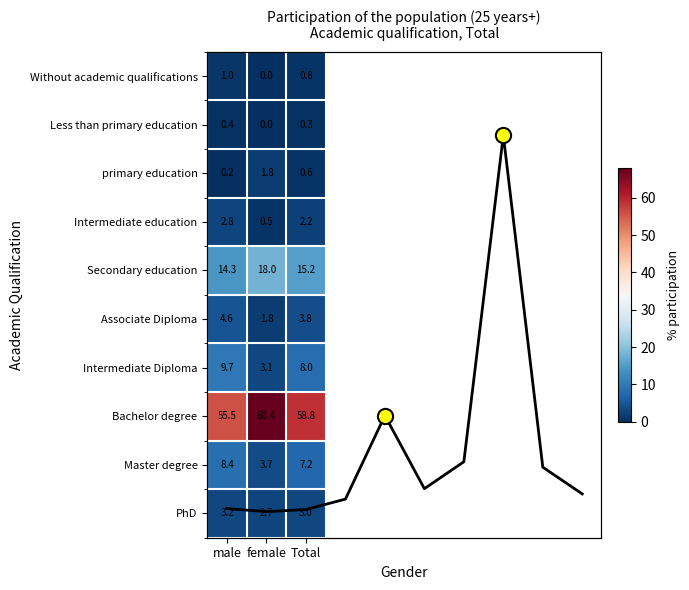

What is the difference between the Intermediate Diploma values at female and Total?

4.9